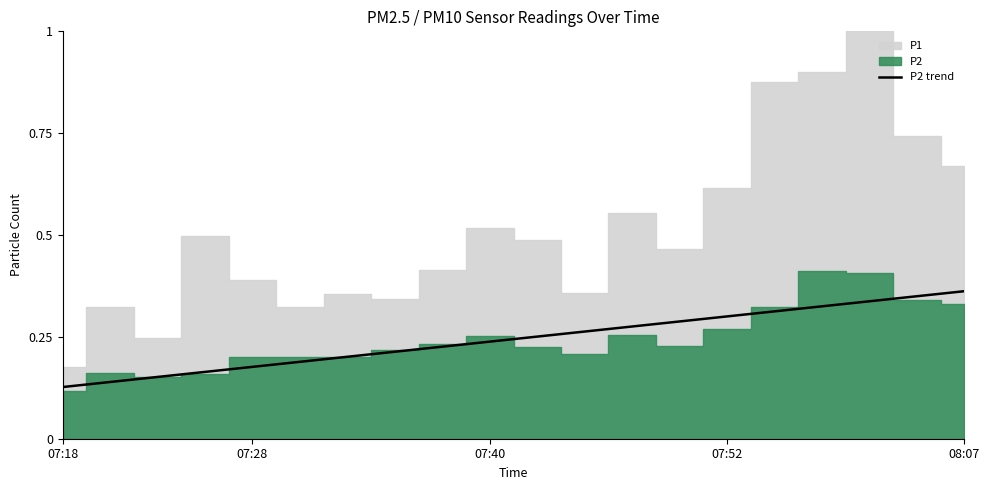

The value of P2 trend at 07:28 is 0.1. True or false?

False